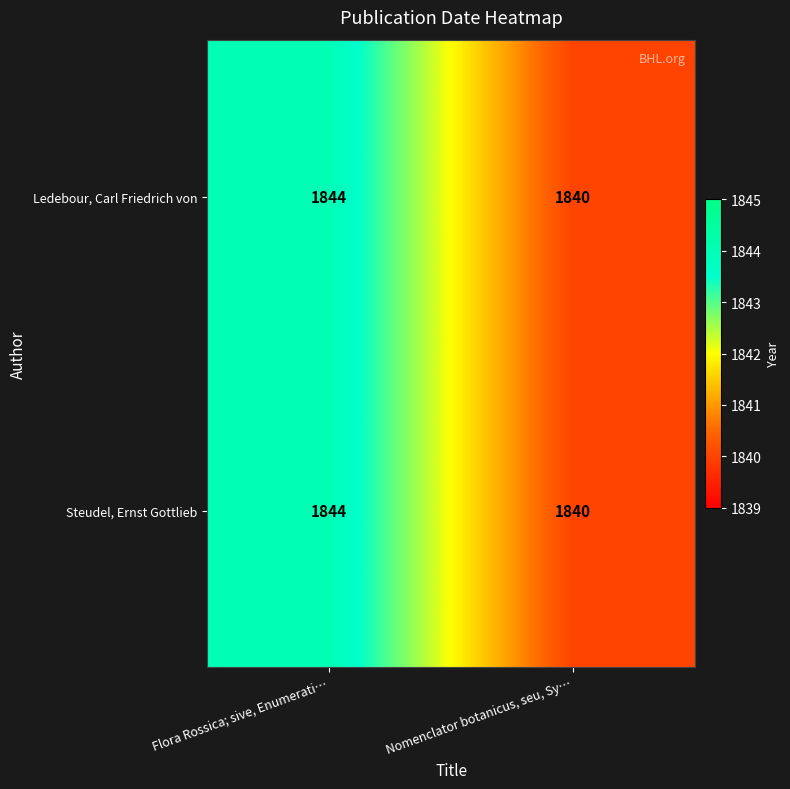

What is the minimum value shown in the chart?

1840